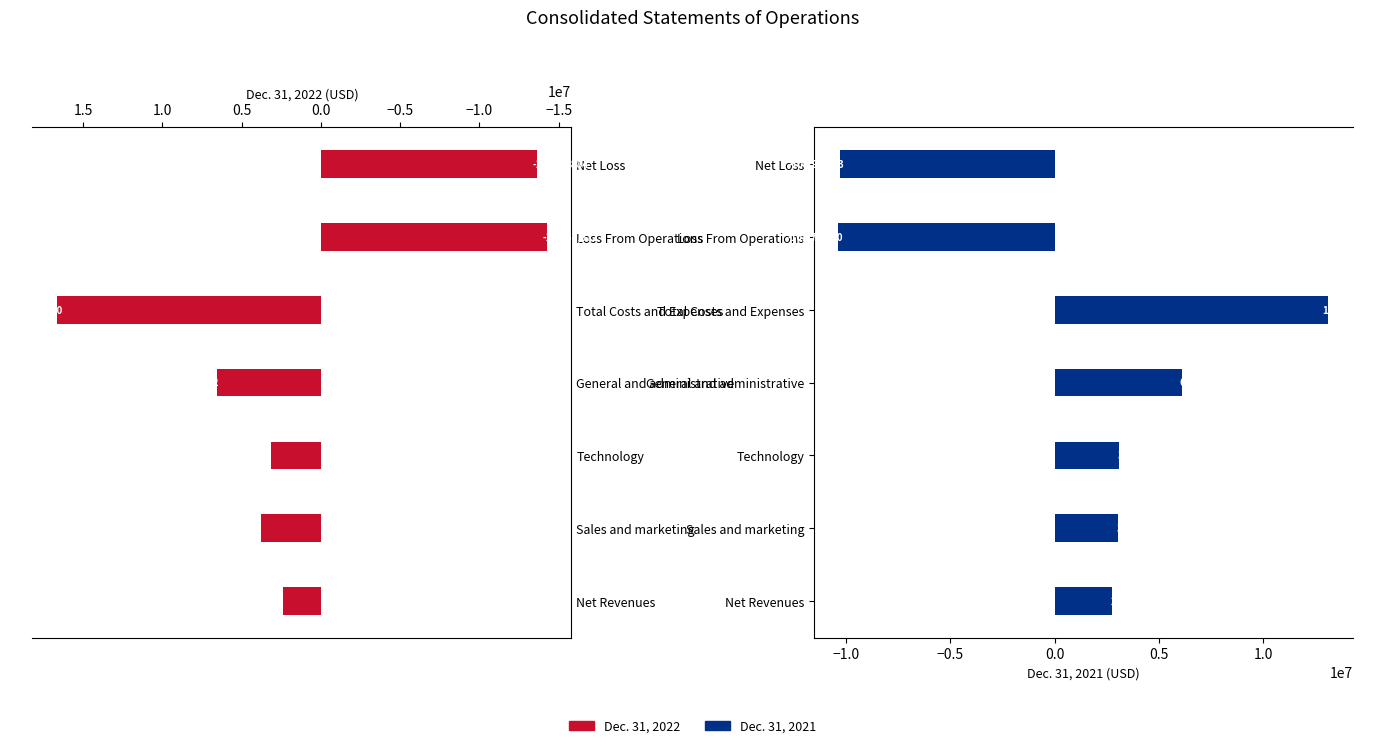

Rank the series by their maximum value, from highest to lowest.

Dec. 31, 2022, Dec. 31, 2021